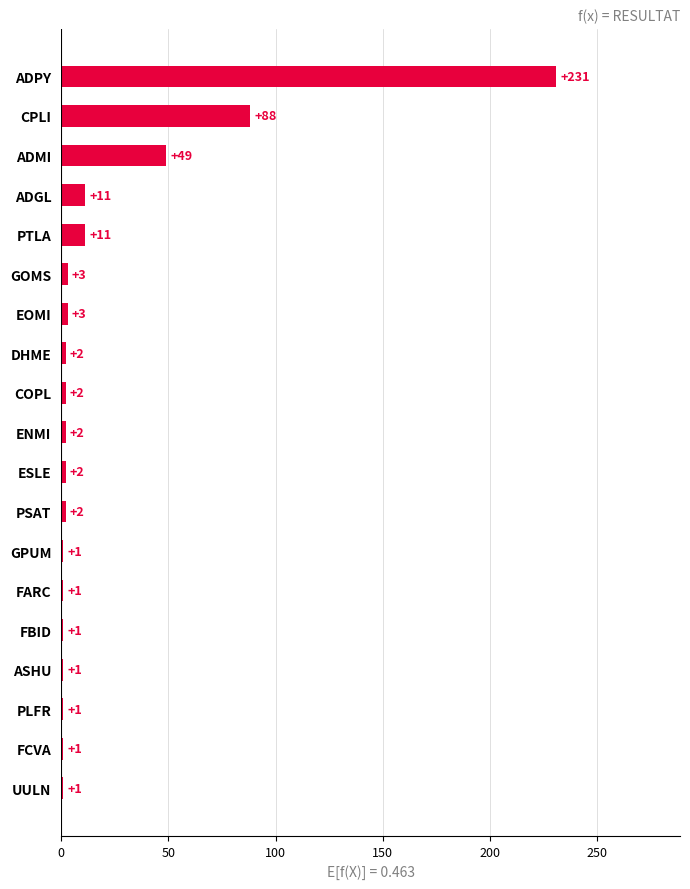

Reading top to bottom, extract all data points from this chart.

231	88	49	11	11	3	3	2	2	2	2	2	1	1	1	1	1	1	1